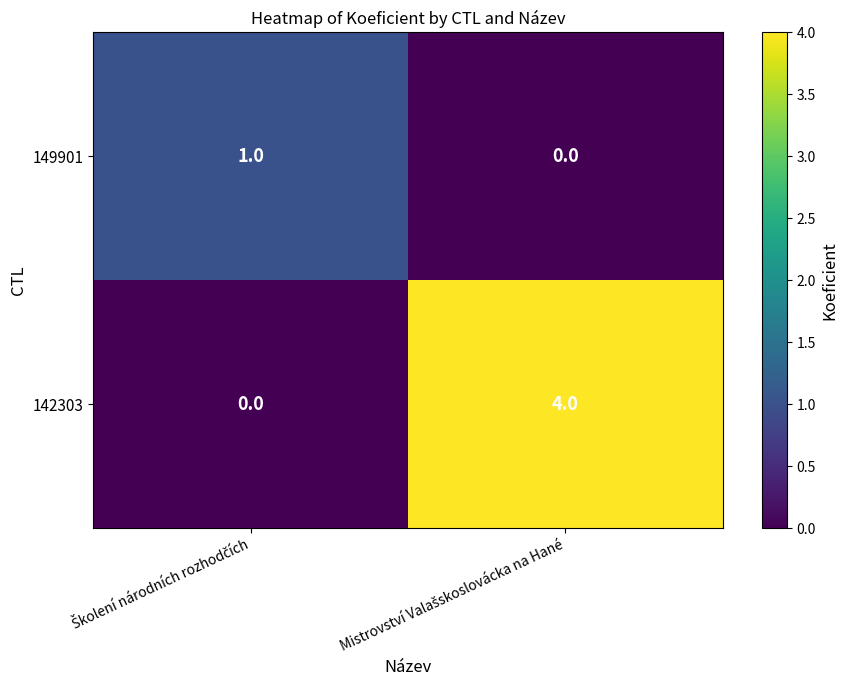

Which series has the widest spread of values?

142303